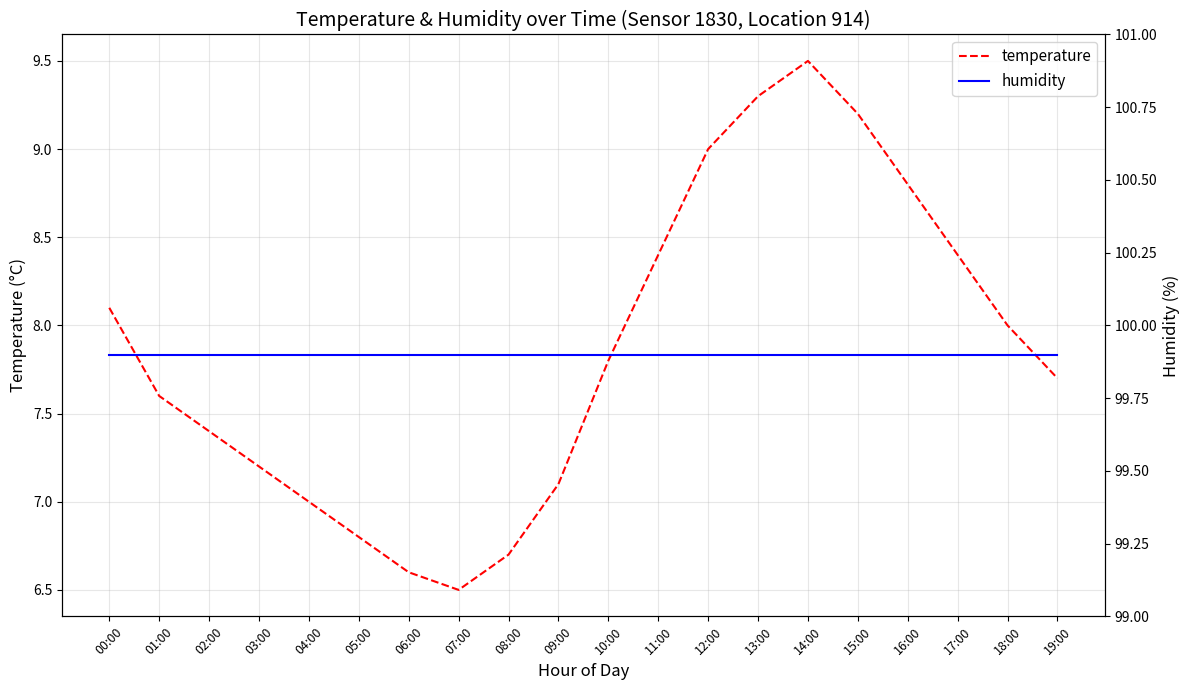

What position from the right is 00:00?

20